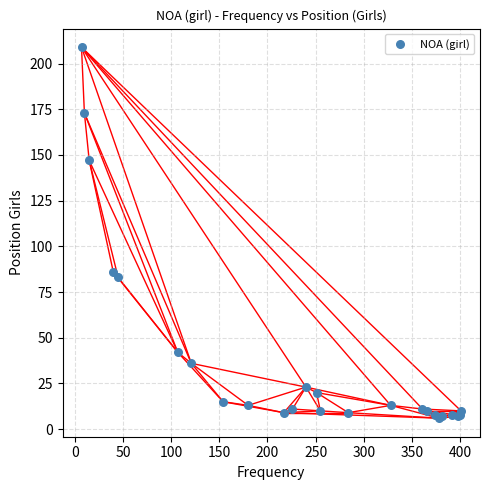

What Y value in the scatter plot is closest to 107?

86